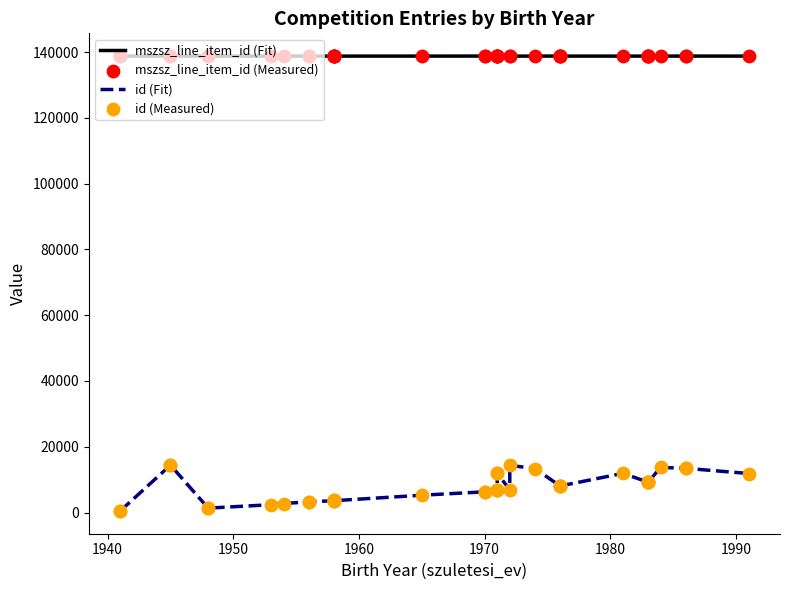

Which series reaches the minimum Y coordinate?

id (Fit)